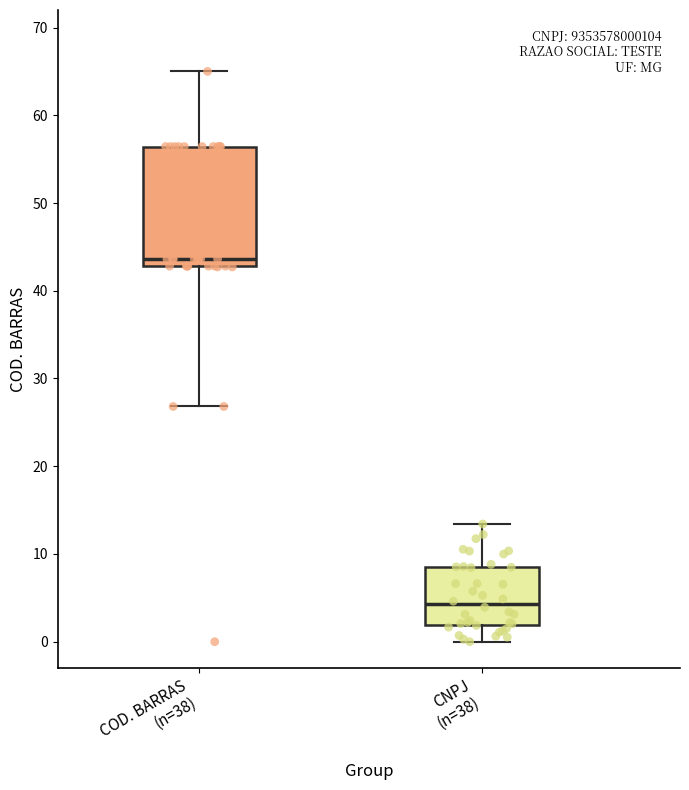

Where does the lower whisker of the box for COD. BARRAS (n=38) end on the y-axis? The values are not printed on the chart, so give them approximately, as read against the axis.

27